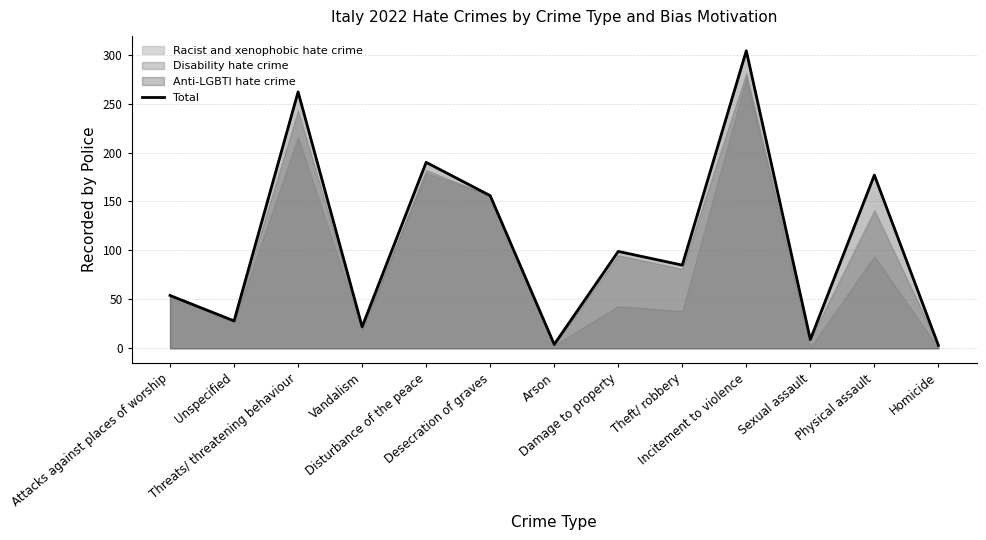

What is the greatest value displayed?

304